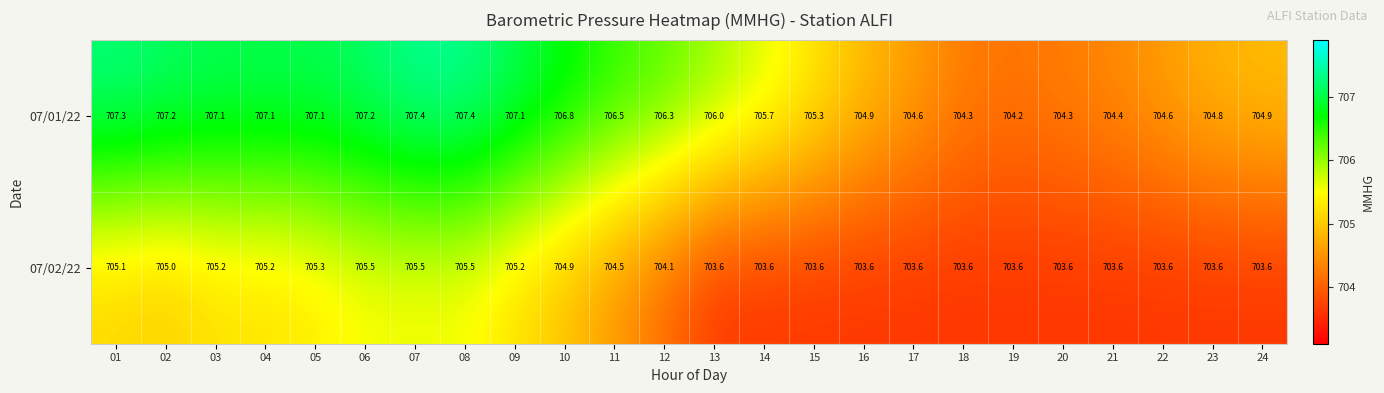

What value does the 07/02/22 series have at 19?

703.6